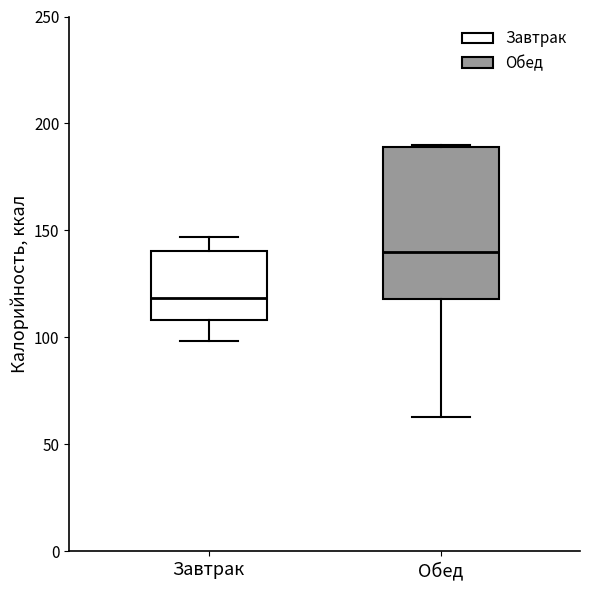

Which box is the tallest, from its lower edge to its upper edge?

Обед